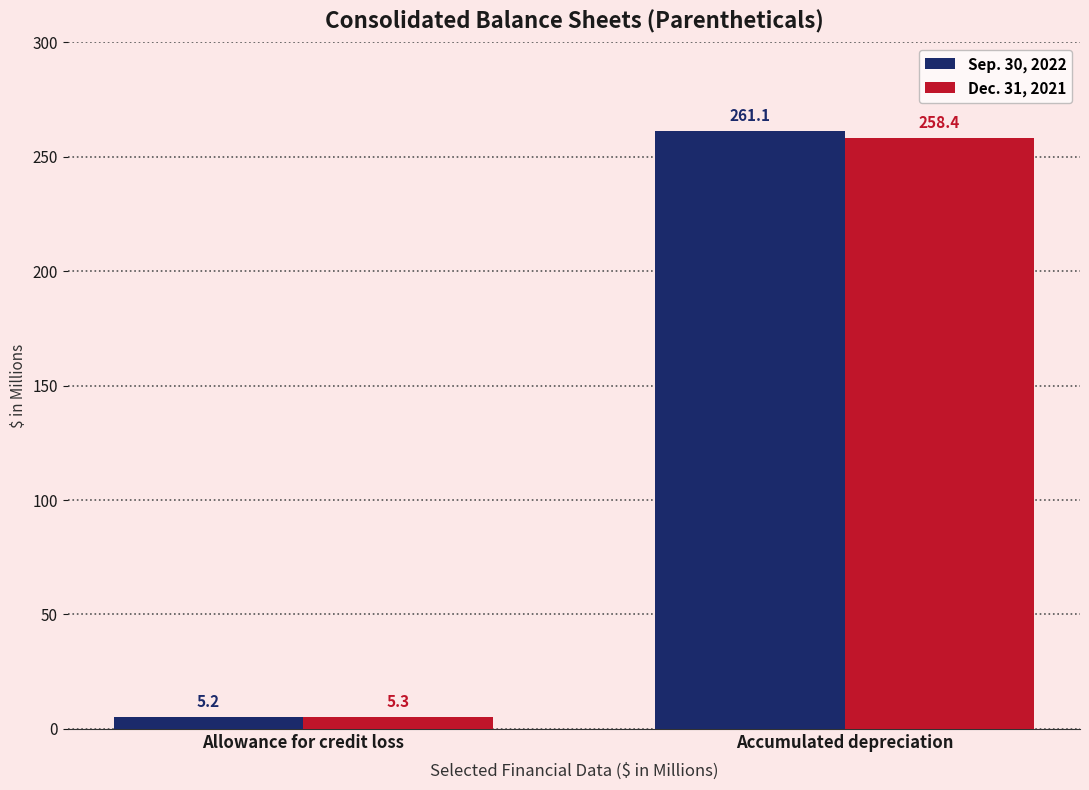

What is the sum of the Dec. 31, 2021 values at Allowance for credit loss and Accumulated depreciation?

263.7